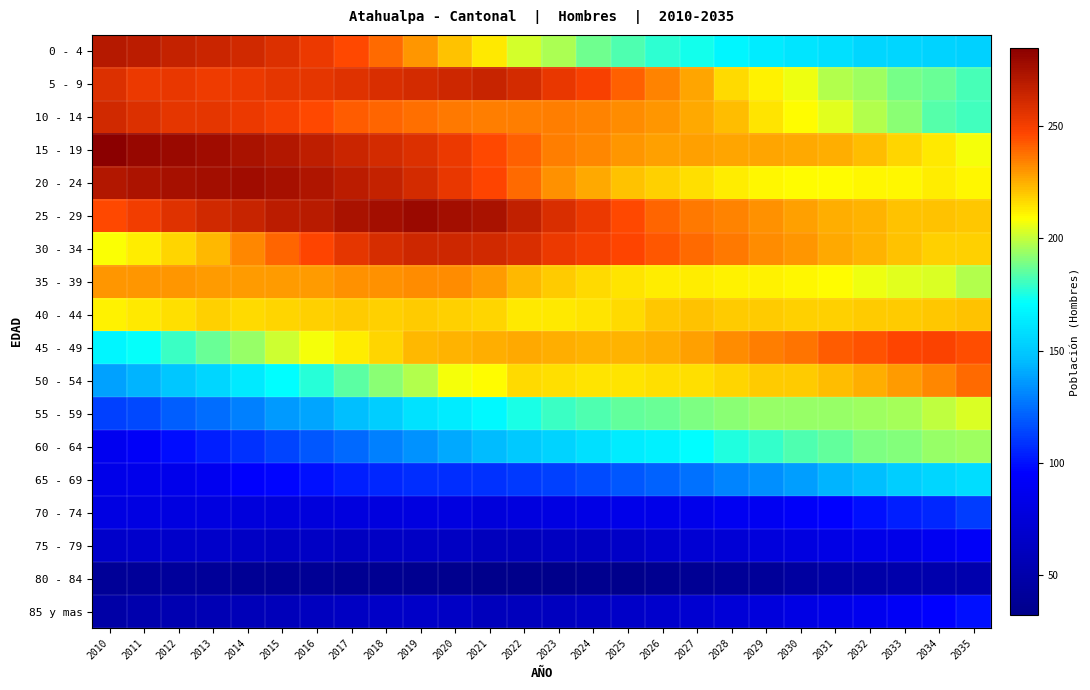

How many categories are shown in the chart?

26